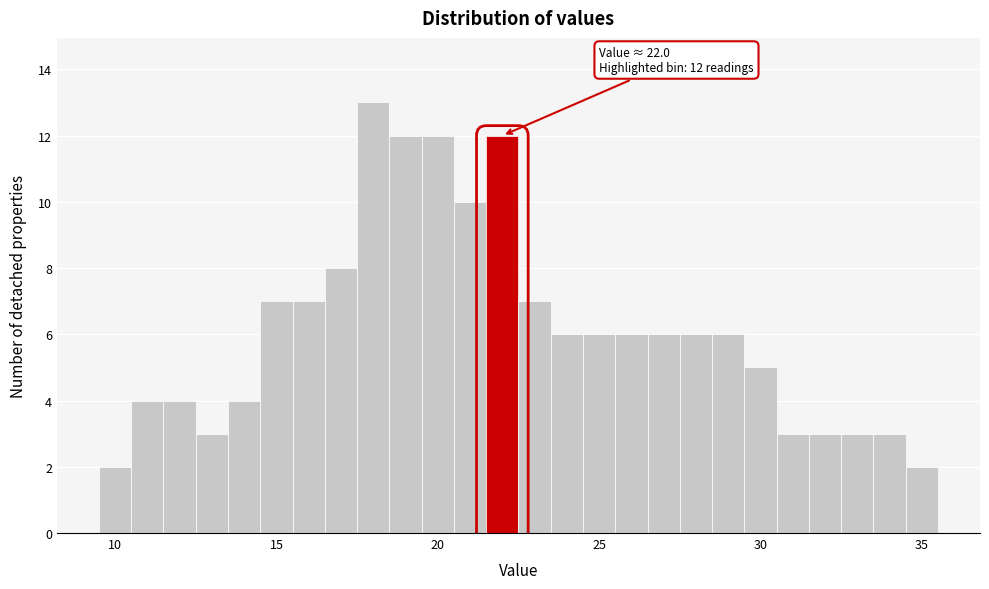

Read against the x-axis, roughly where is the centre of the tallest bar?

18.0